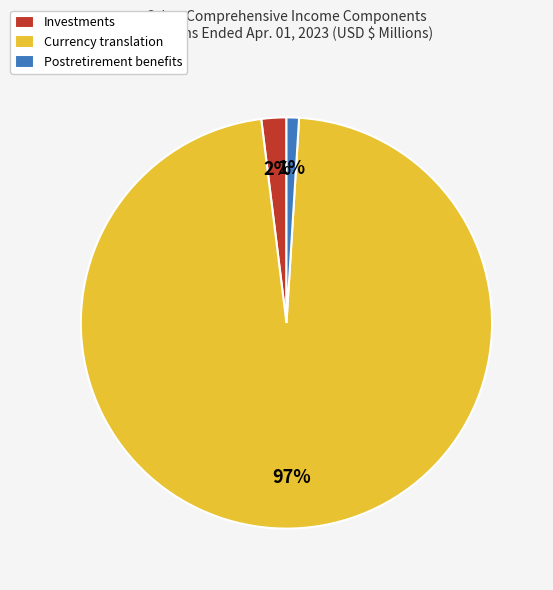

What percentage is the Postretirement benefits slice, to the nearest percent?

1%